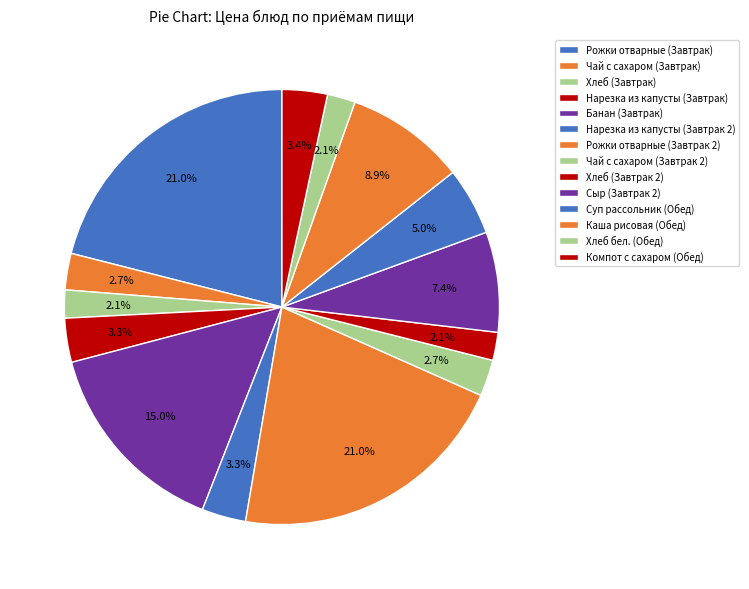

Count the number of slices in the pie.

14